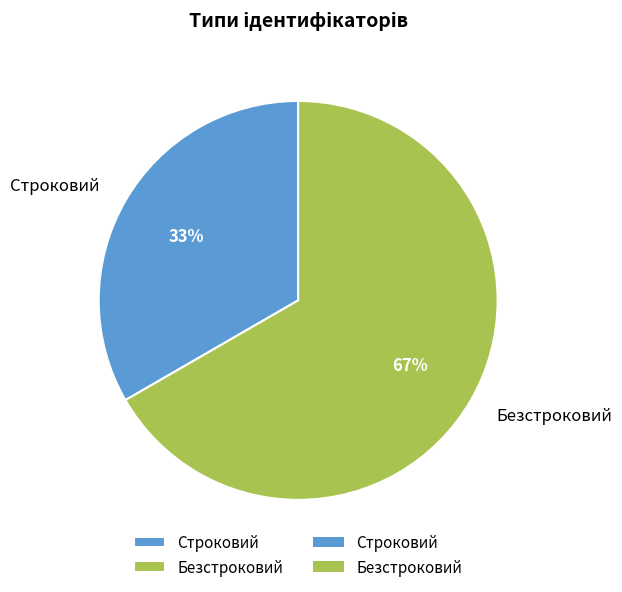

Which has a higher value, Строковий or Безстроковий?

Безстроковий